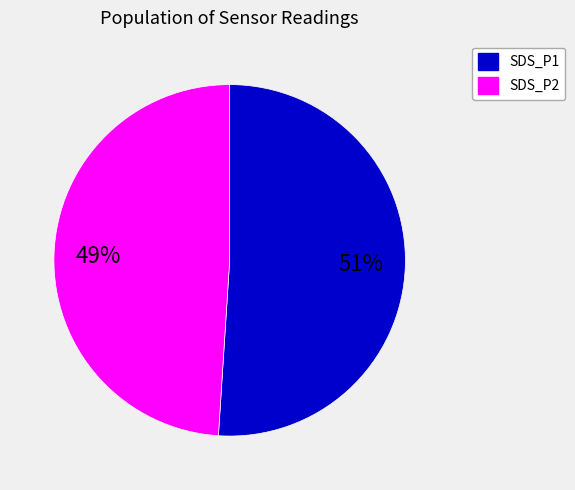

Is it true that SDS_P1 is 38% of the pie?

False